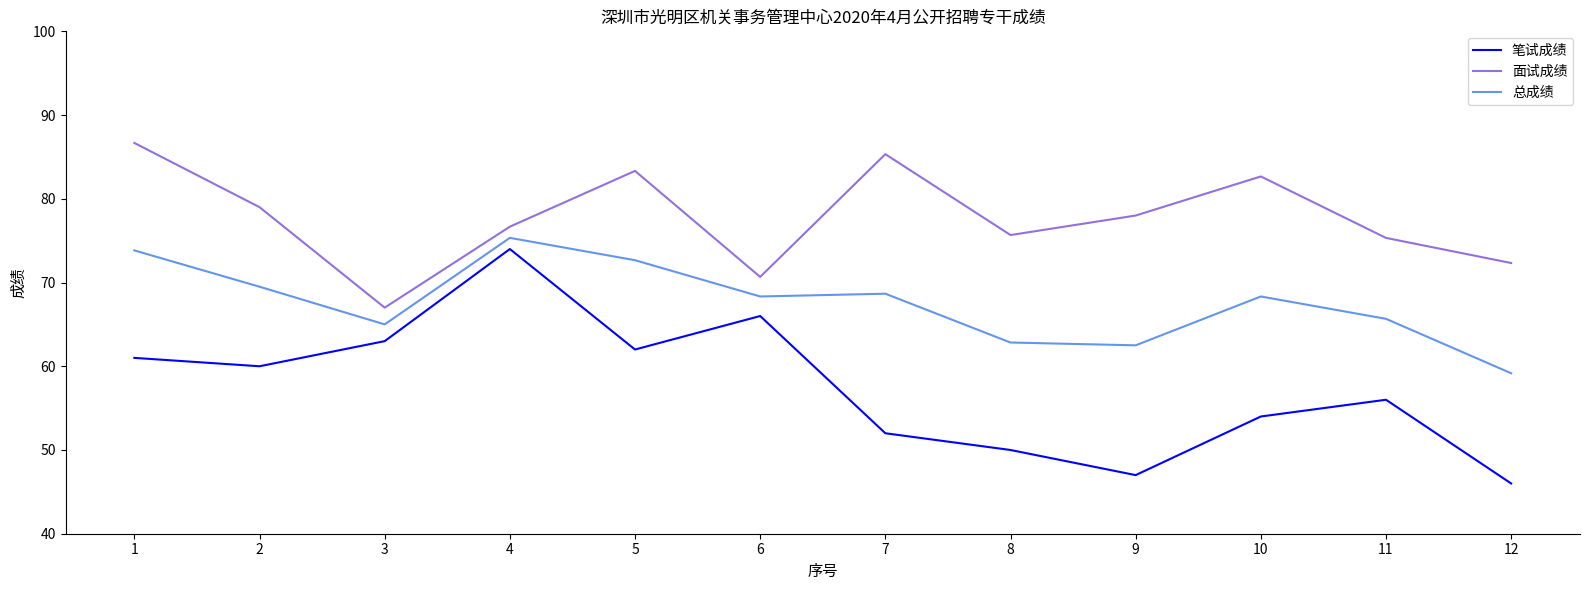

What is the sum of all 面试成绩 values?

932.7